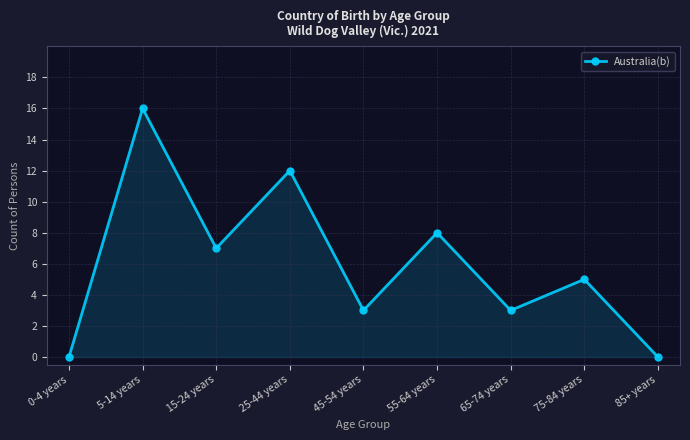

Between 85+ years and 15-24 years, which is larger?

15-24 years